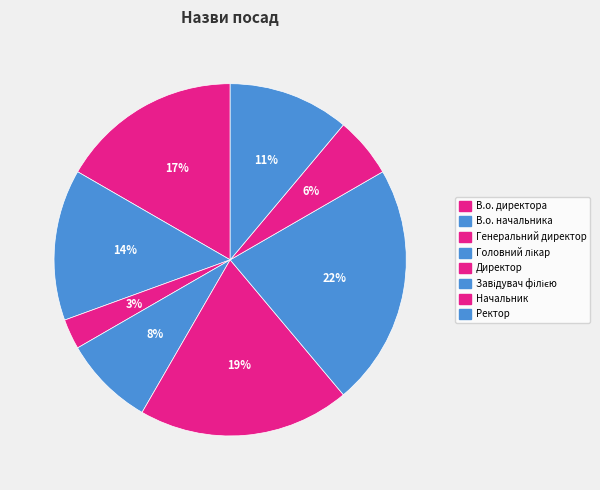

How many segments does this pie chart have?

8